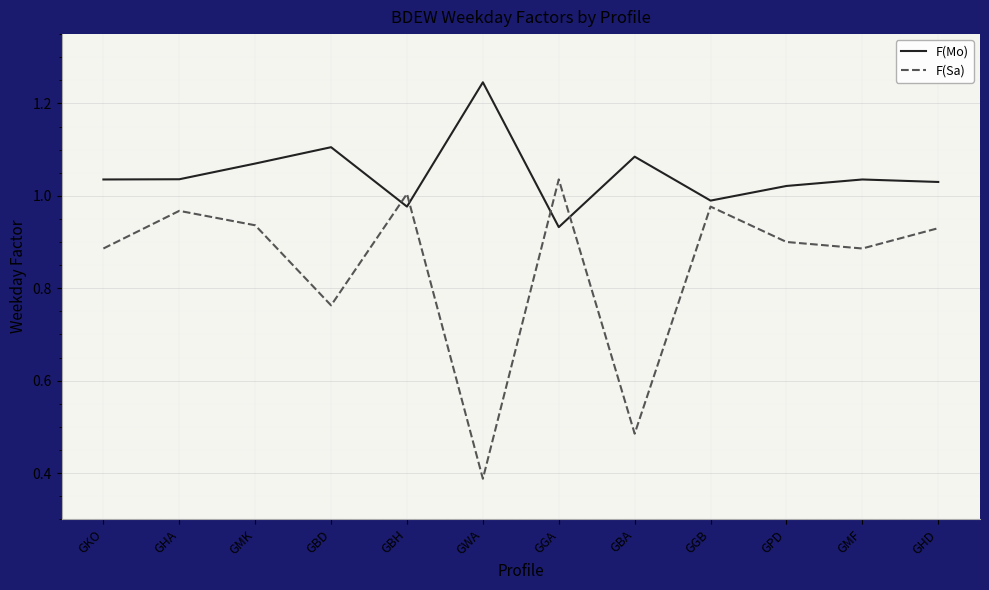

Which series changed the most between GBH and GBA?

F(Sa)